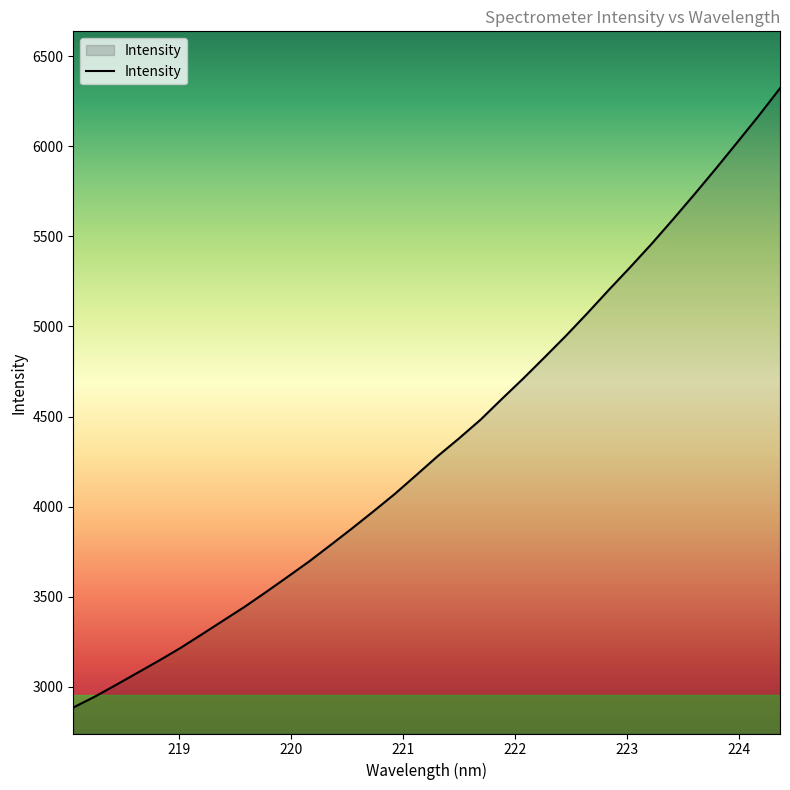

What is the smallest value displayed?

2884.8